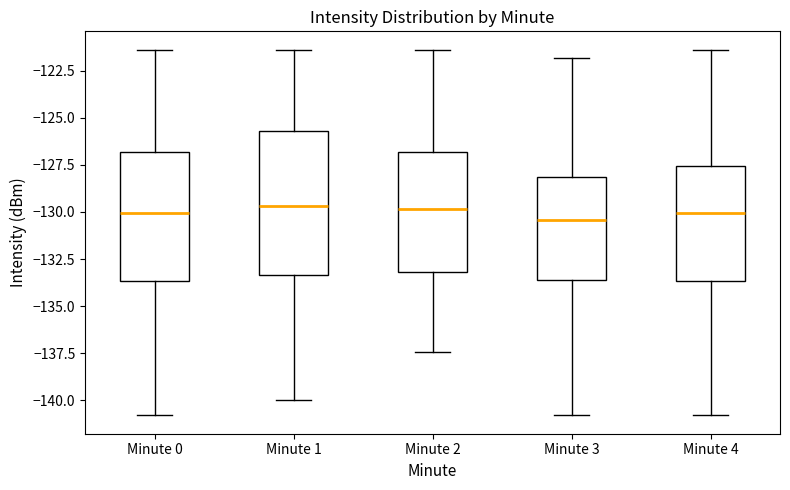

Reading left to right, transcribe this box plot: for each box, give where its median line is, the range the box spans, and where its two whiskers end, as read against the y-axis. The values are not printed on the chart, so give them approximately, as read against the axis.

Minute 0: median -130.0, box -133.5 to -127.0, whiskers -141.0 to -121.5
Minute 1: median -129.5, box -133.5 to -125.5, whiskers -140.0 to -121.5
Minute 2: median -130.0, box -133.0 to -127.0, whiskers -137.5 to -121.5
Minute 3: median -130.5, box -133.5 to -128.0, whiskers -141.0 to -122.0
Minute 4: median -130.0, box -133.5 to -127.5, whiskers -141.0 to -121.5